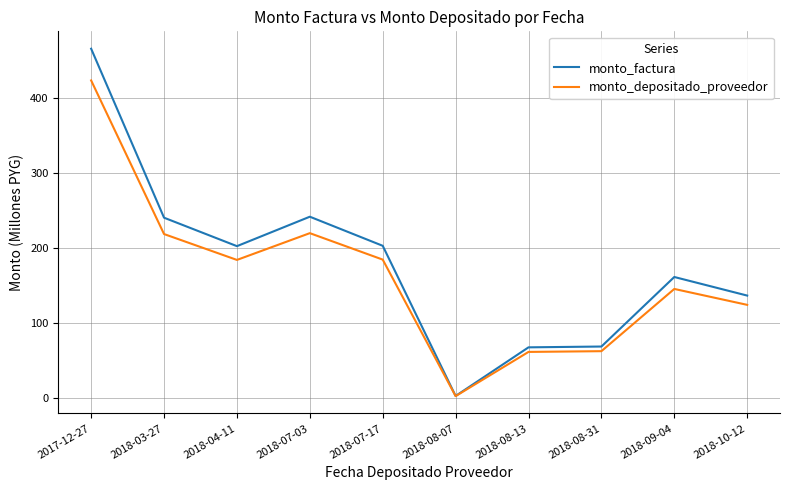

What is the maximum value shown in the chart?

465.1